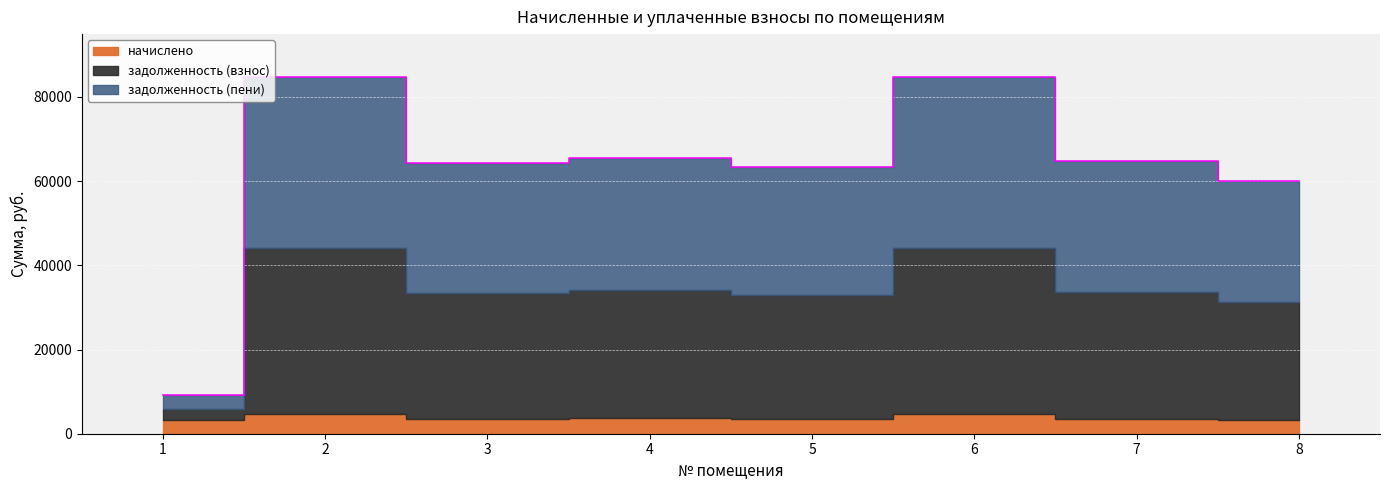

At which category does задолженность (взнос) reach its first local peak?

2